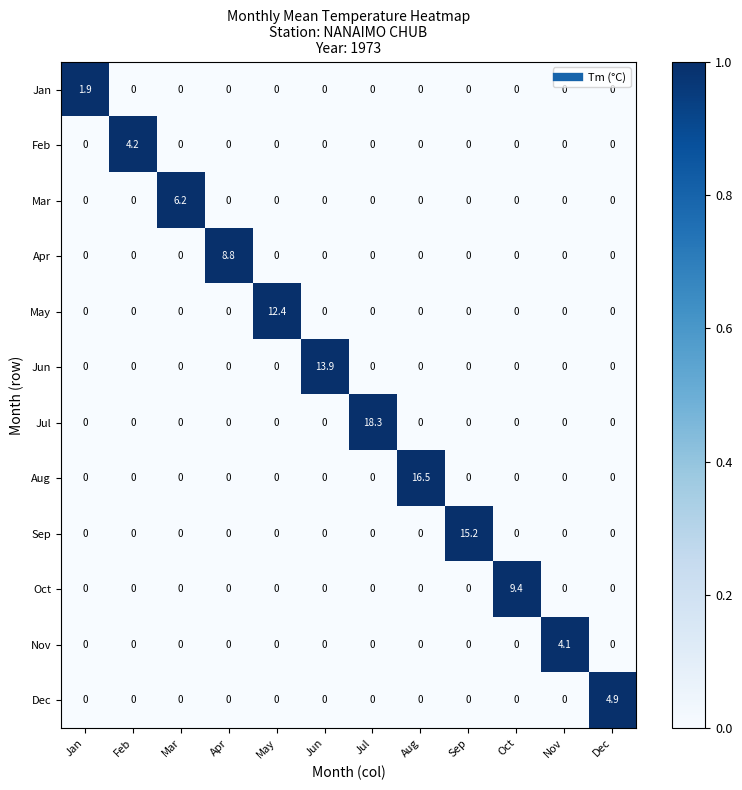

At how many categories does at least one series exceed 0?

12